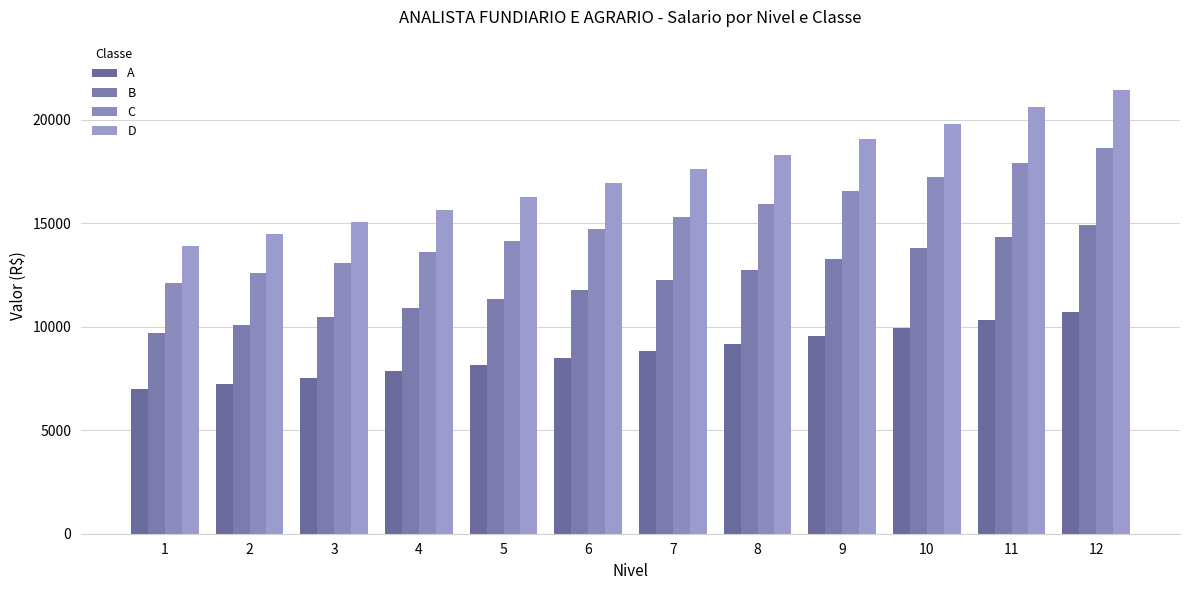

Reading left to right, what are all the values shown in this chart?

A: 6966.5	7245.2	7535.0	7836.4	8149.9	8475.9	8814.9	9167.5	9534.2	9915.5	10312.2	10724.6
B: 9681.4	10068.7	10471.4	10890.3	11325.9	11778.9	12250.1	12740.1	13249.7	13779.7	14330.9	14904.1
C: 12101.8	12585.9	13089.3	13612.8	14157.4	14723.7	15312.6	15925.1	16562.2	17224.6	17913.6	18630.1
D: 13917.1	14473.7	15052.7	15654.8	16281.0	16932.2	17609.5	18313.9	19046.4	19808.3	20600.6	21424.7